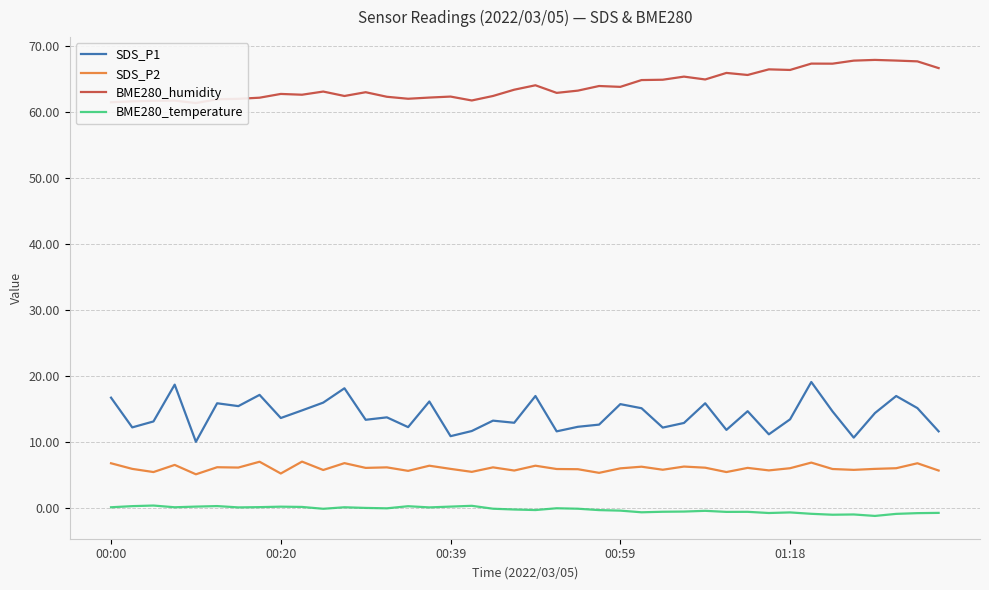

The value of BME280_temperature at 23 is -0.3. True or false?

True